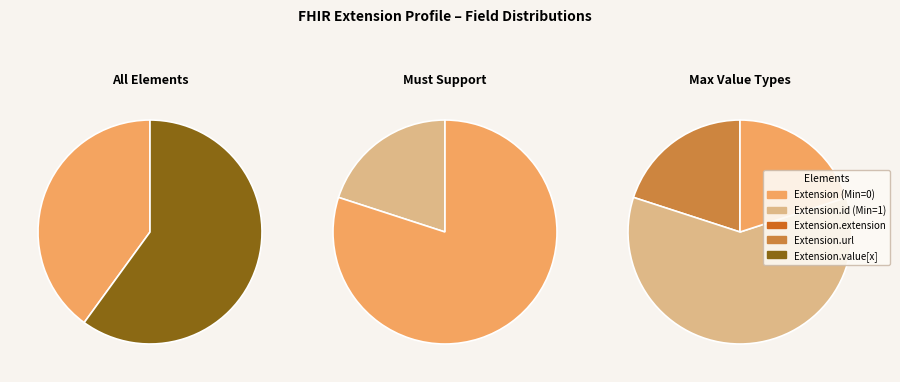

What is the largest slice in the pie chart?

Extension.id